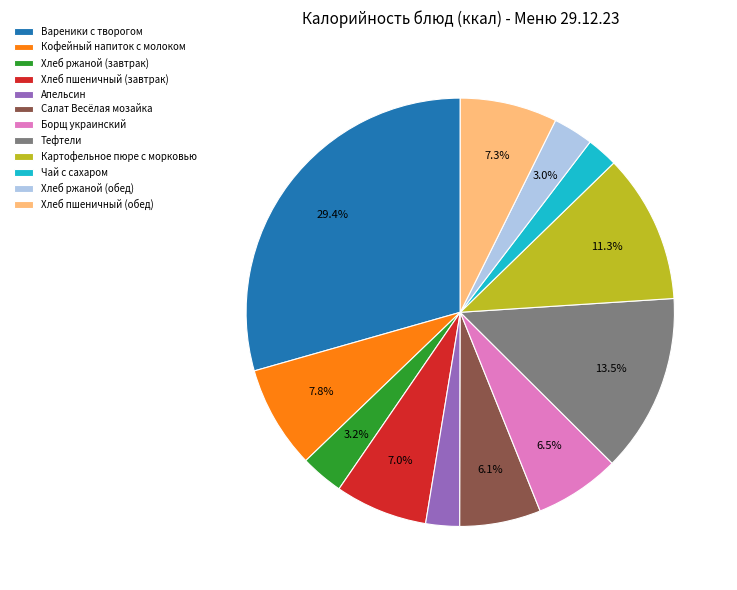

Combined, what portion of the pie is Вареники с творогом and Хлеб ржаной (обед)?

32.4%